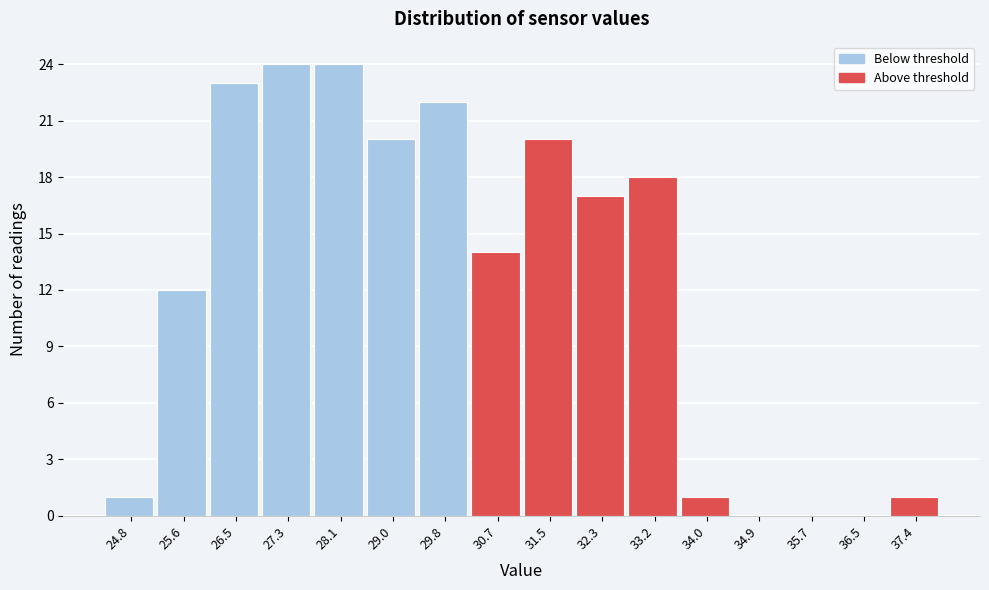

Reading left to right, list all the values displayed in this chart.

24.8=1	25.6=12	26.5=23	27.3=24	28.1=24	29.0=20	29.8=22	30.7=14	31.5=20	32.3=17	33.2=18	34.0=1	34.9=0	35.7=0	36.5=0	37.4=1